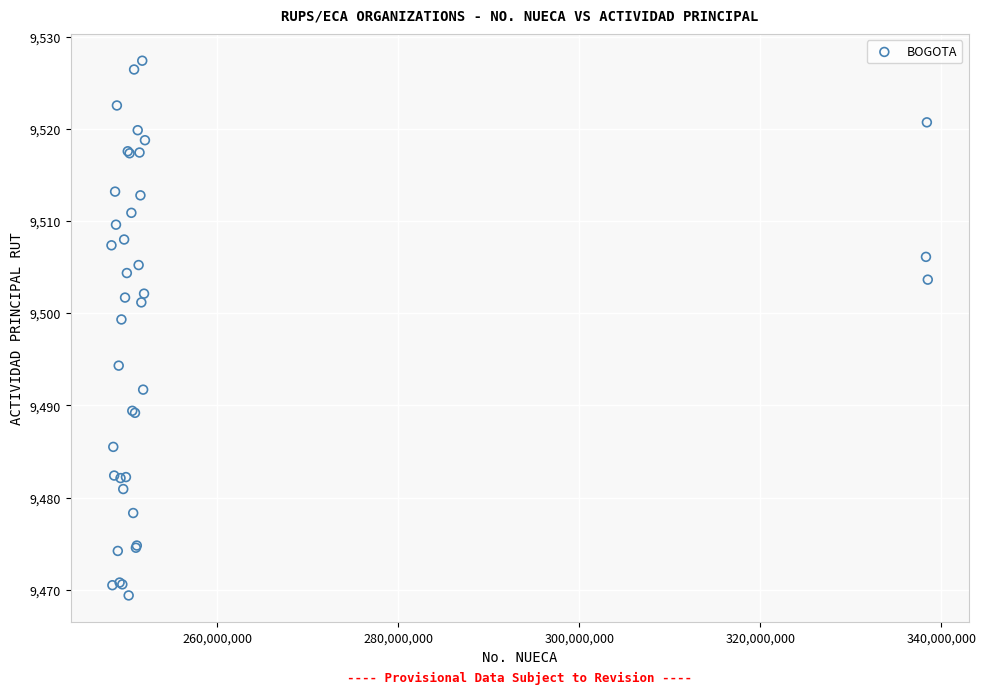

What Y value in the scatter plot is closest to 9498?

9499.3